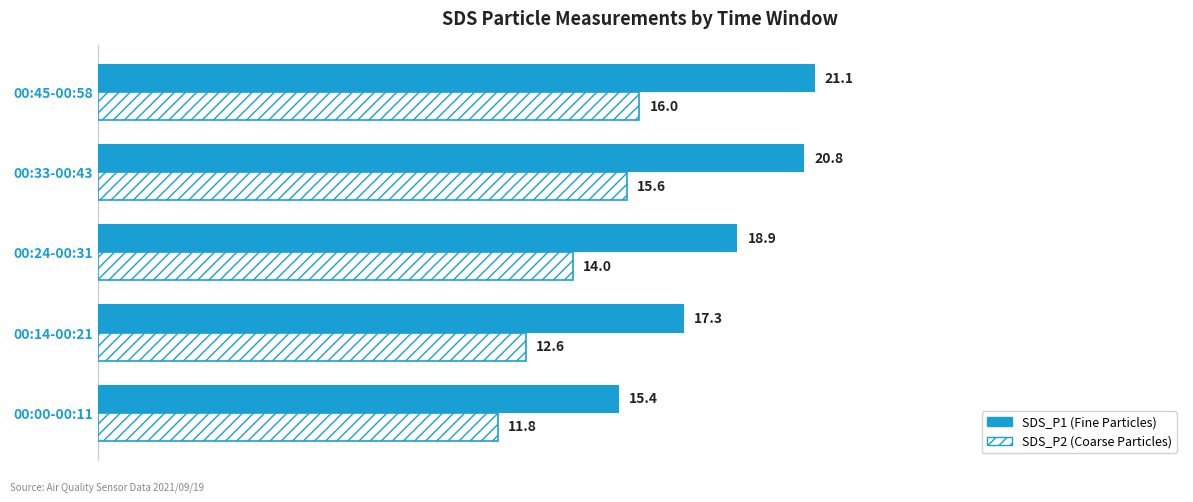

How many data points does each series have?

5